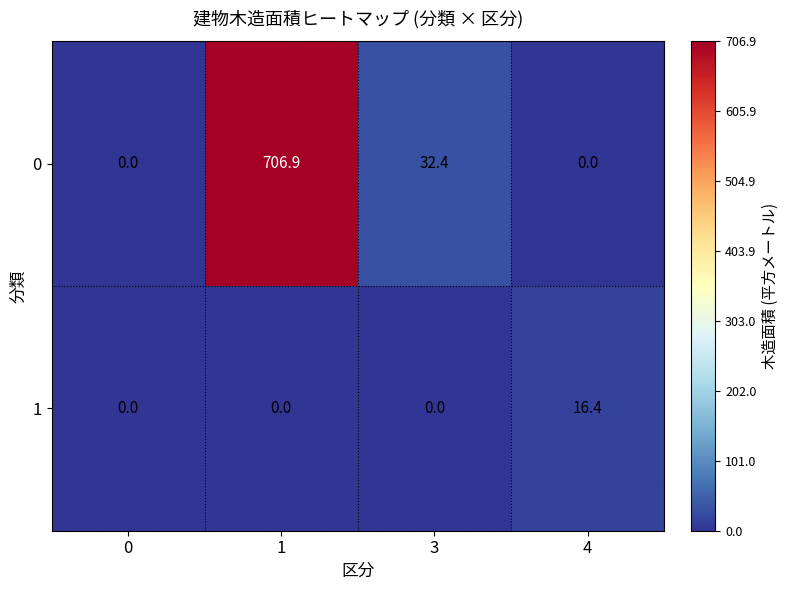

What is the sum of all 0 values?

739.3